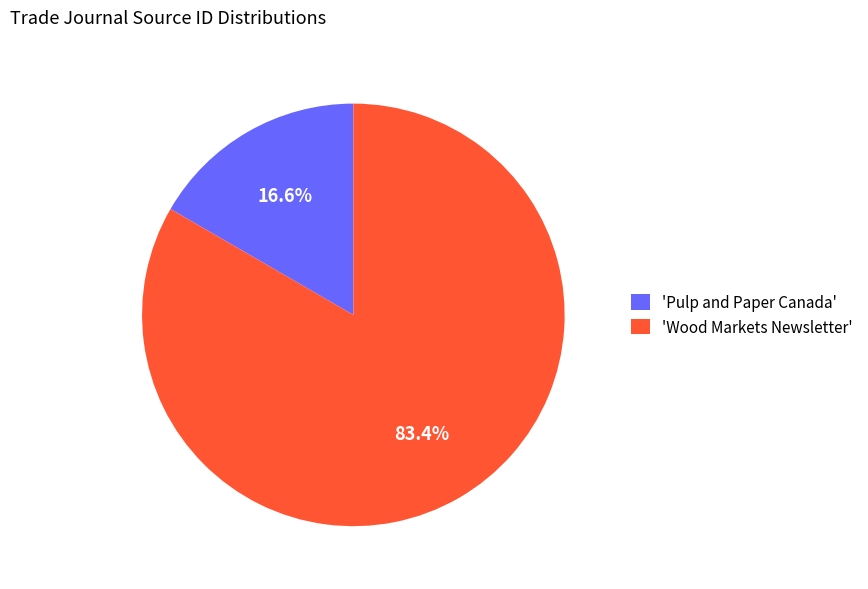

Rank the categories by value from lowest to highest.

'Pulp and Paper Canada', 'Wood Markets Newsletter'